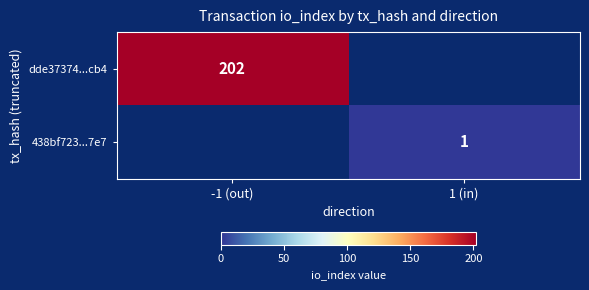

Is it true that dde37374...cb4 equals 202 at -1 (out)?

True